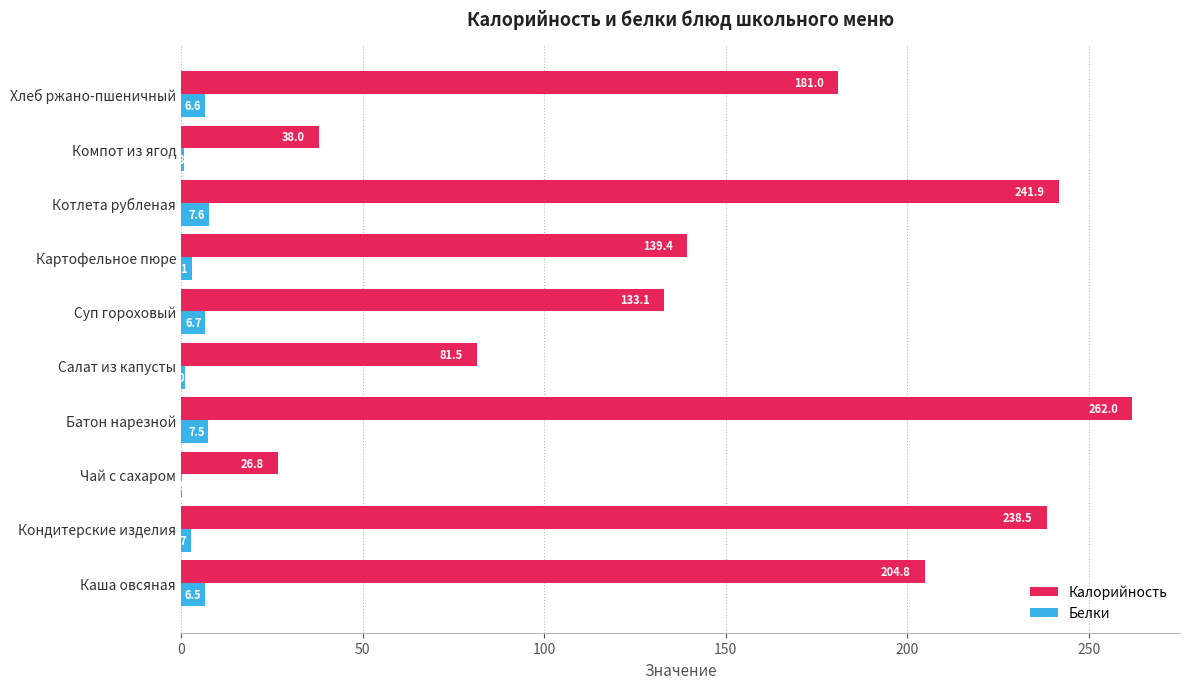

At which label is Калорийность closest to 144?

Картофельное пюре